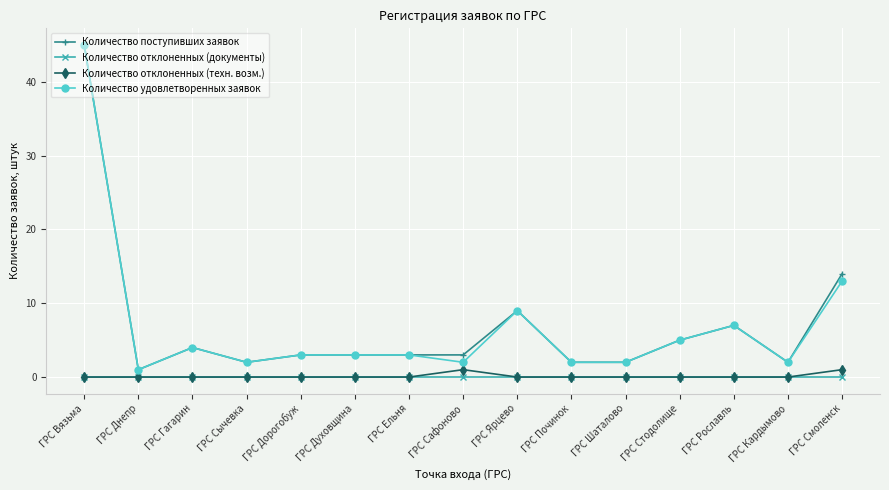

True or false: Количество удовлетворенных заявок and Количество отклоненных (документы) intersect in this chart.

False